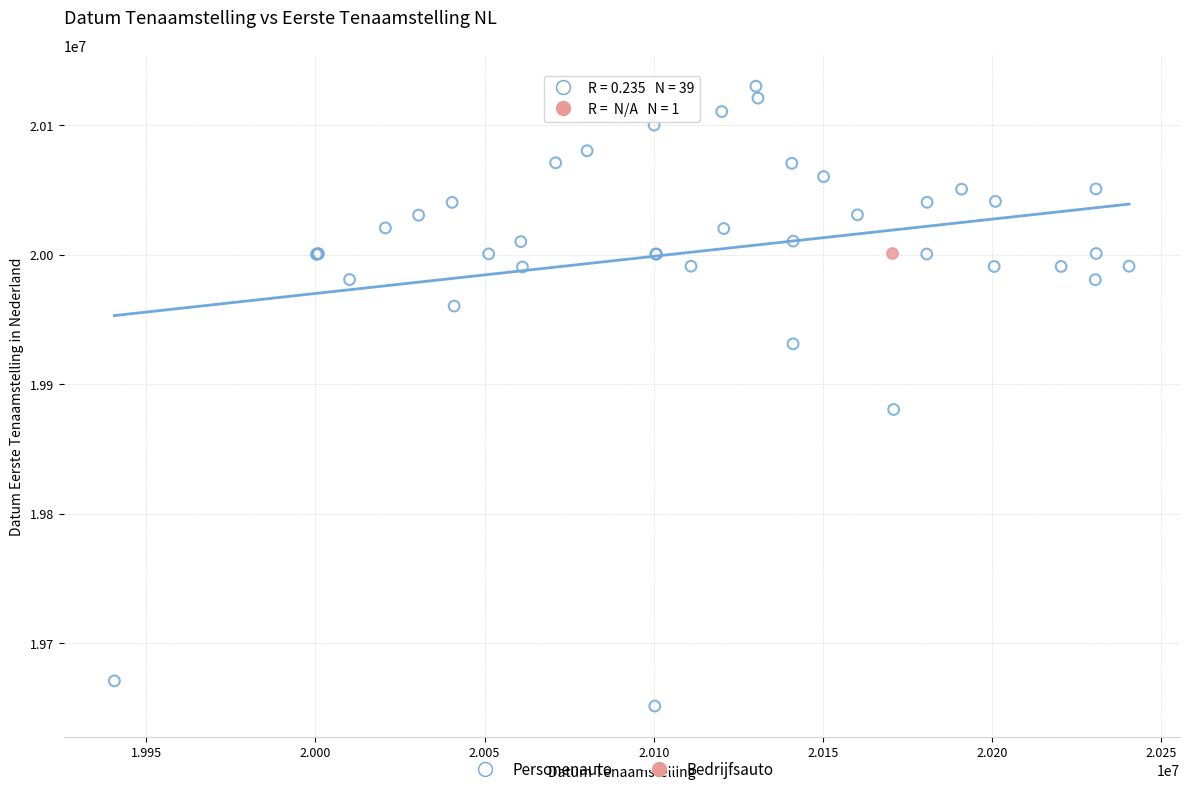

What are all the series names shown in the legend?

Personenauto, Bedrijfsauto